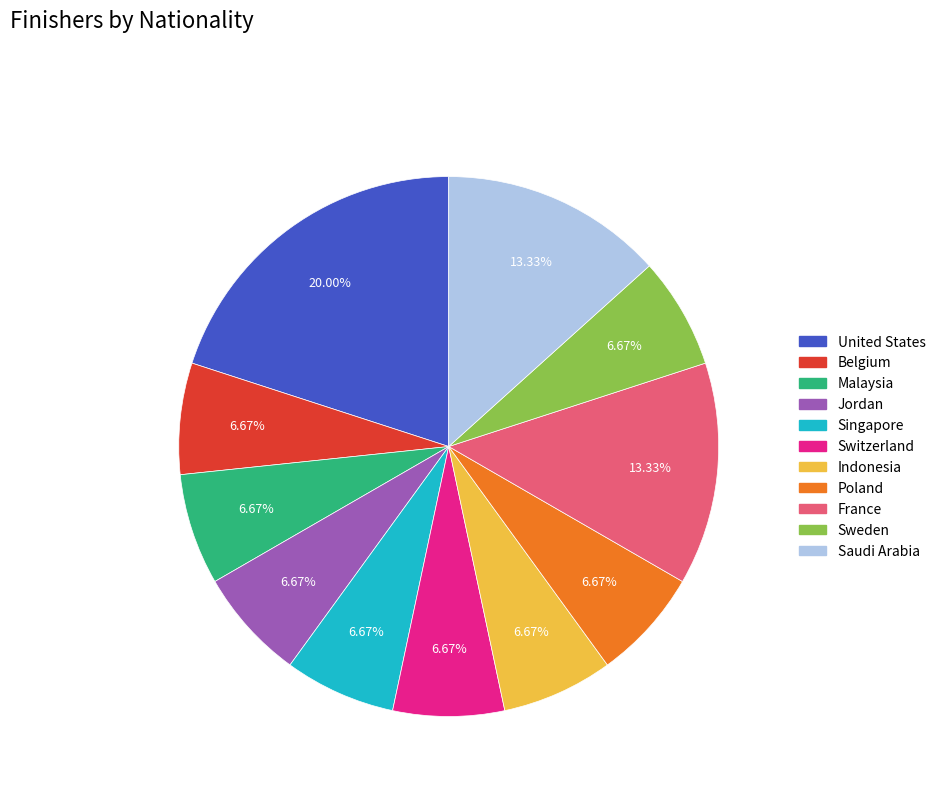

Is it true that France is 3% of the pie?

False